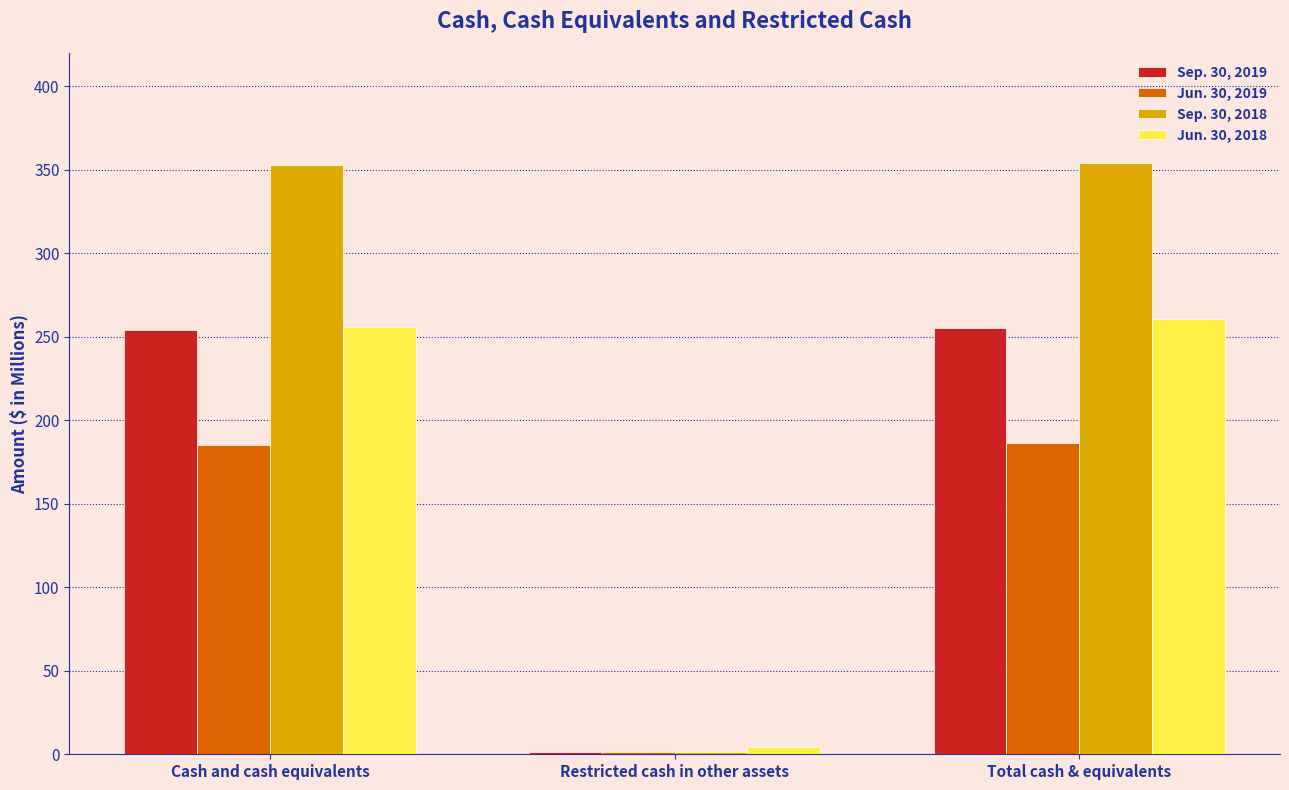

Is it true that Sep. 30, 2018 equals 354.4 at Total cash & equivalents?

True